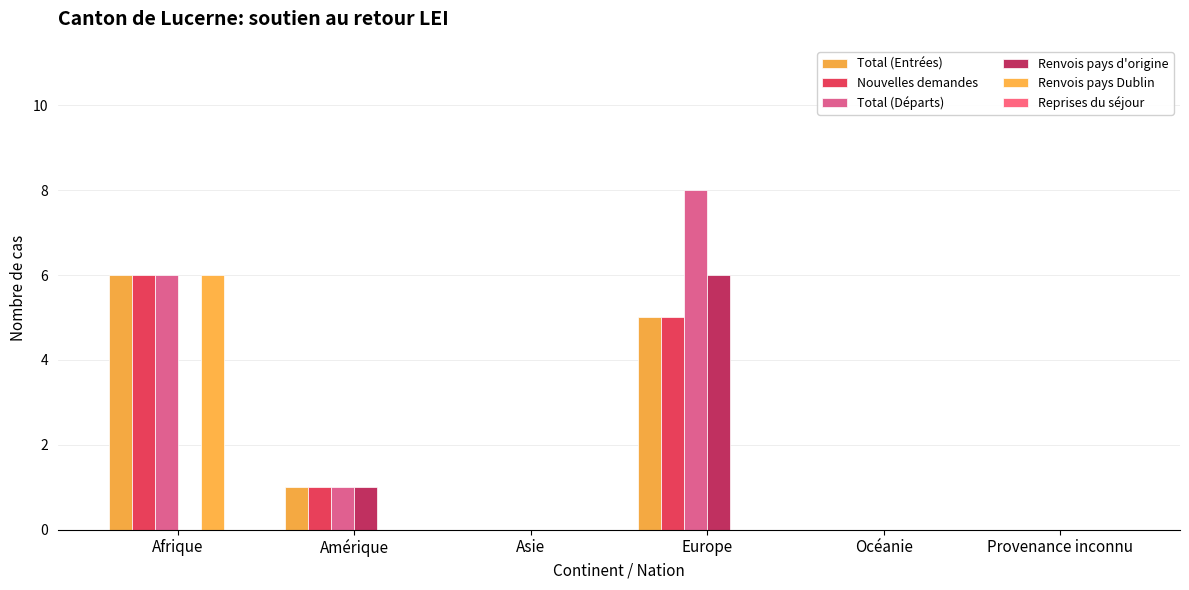

Rank the categories by Total (Entrées) value from highest to lowest.

Afrique, Europe, Amérique, Asie, Océanie, Provenance inconnu